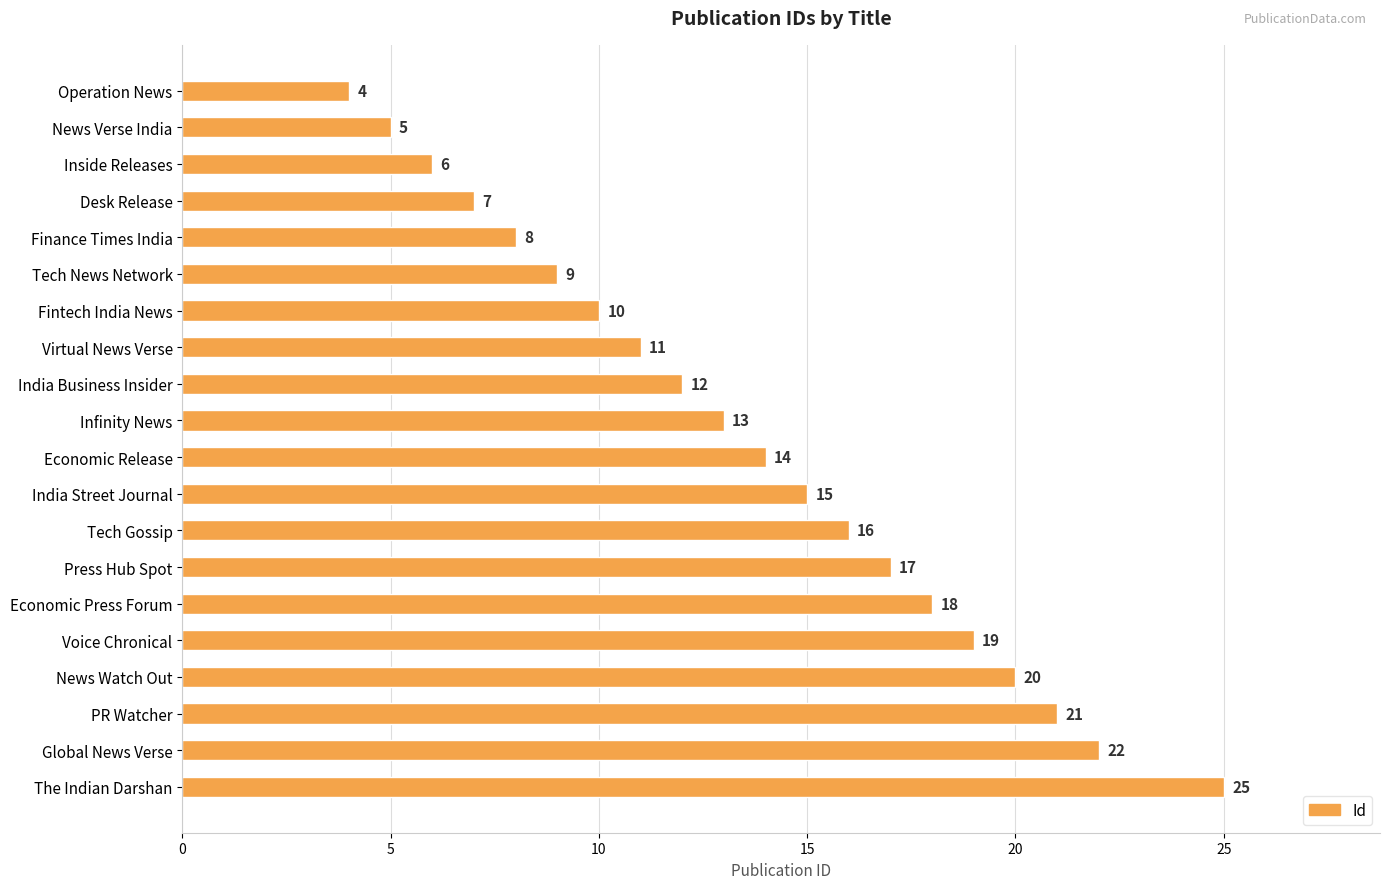

At which label is the value closest to 14?

Economic Release